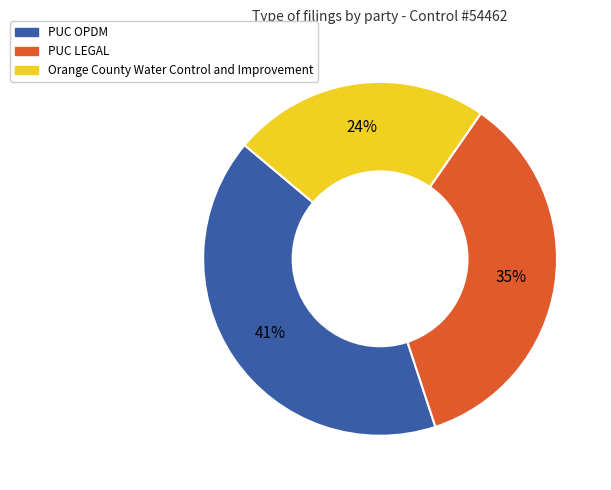

To the nearest percent, what is the combined percentage of PUC LEGAL and PUC OPDM?

76%